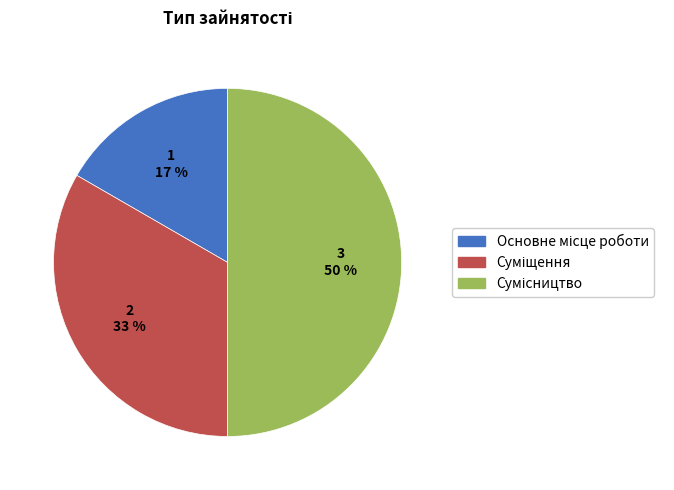

How many segments does this pie chart have?

3